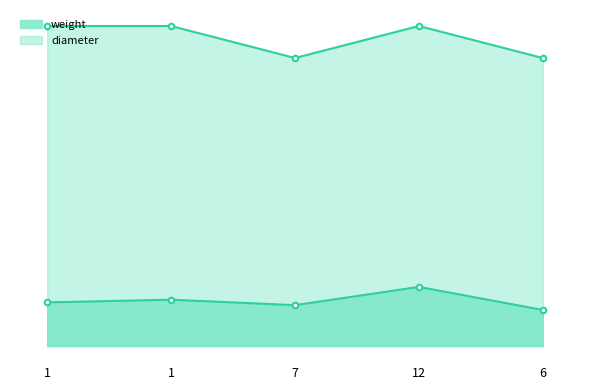

What is the label of the 3rd point from the right?

7